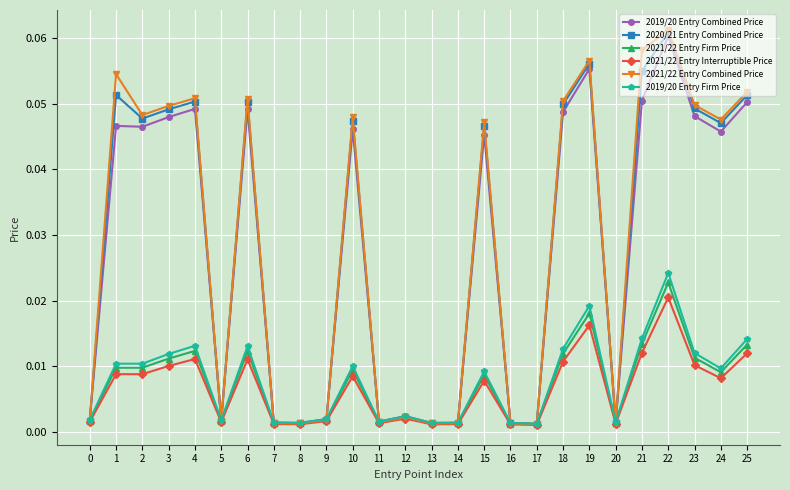

At which category is the sum across all series the highest?

22